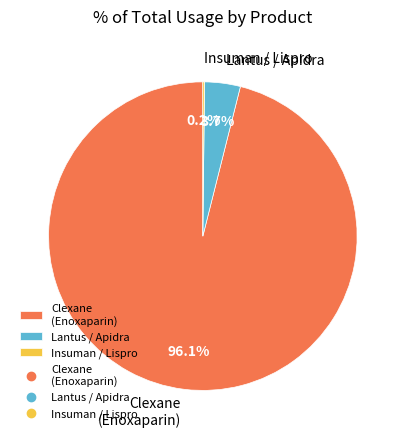

Which has a higher value, Lantus / Apidra or Clexane (Enoxaparin)?

Clexane (Enoxaparin)